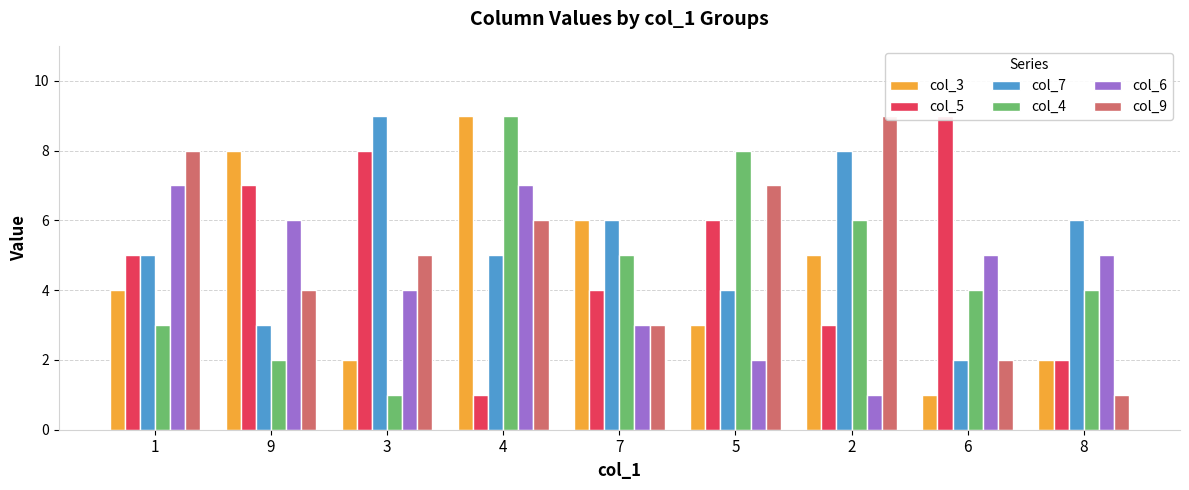

The value of col_7 at 7 is 6. True or false?

True